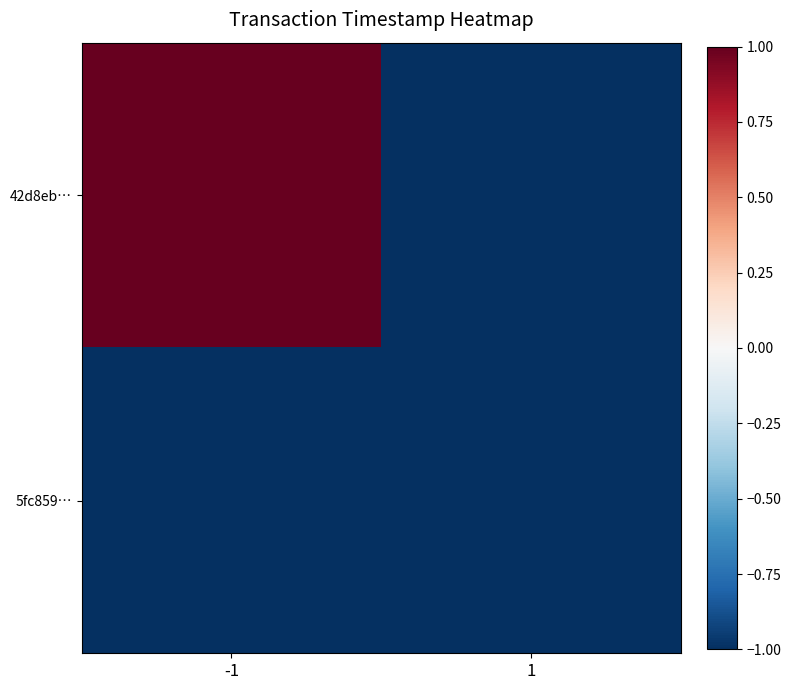

At how many categories does at least one series exceed 0?

1